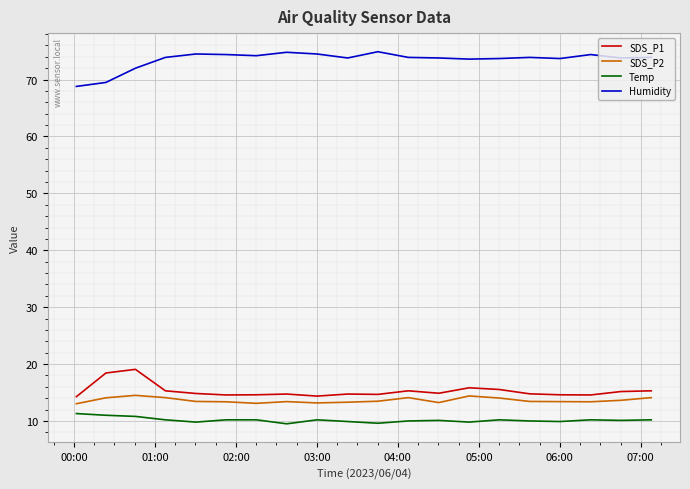

Which series has the largest total across all categories?

Humidity